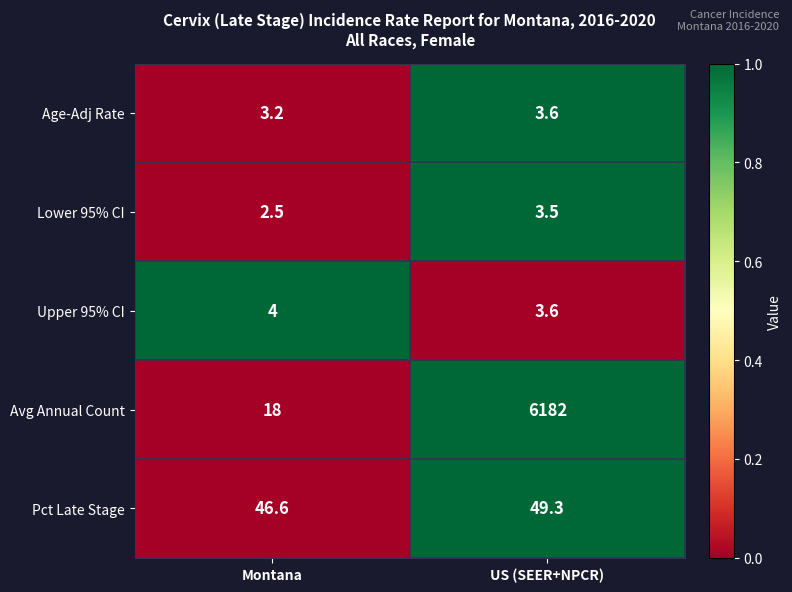

Count the number of categories in the chart.

2